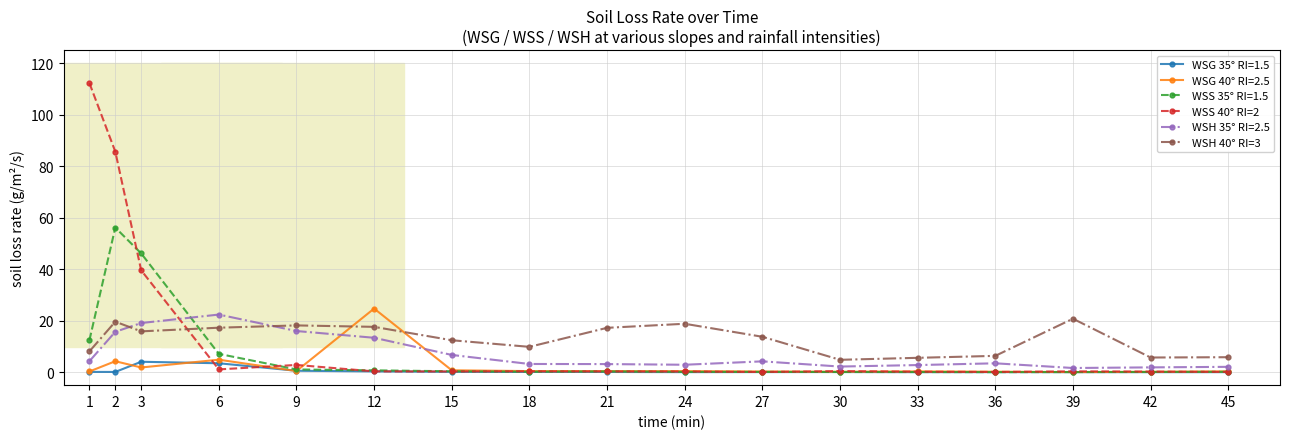

Between which two adjacent categories do WSS 40° RI=2 and WSH 40° RI=3 first intersect?

3 and 6